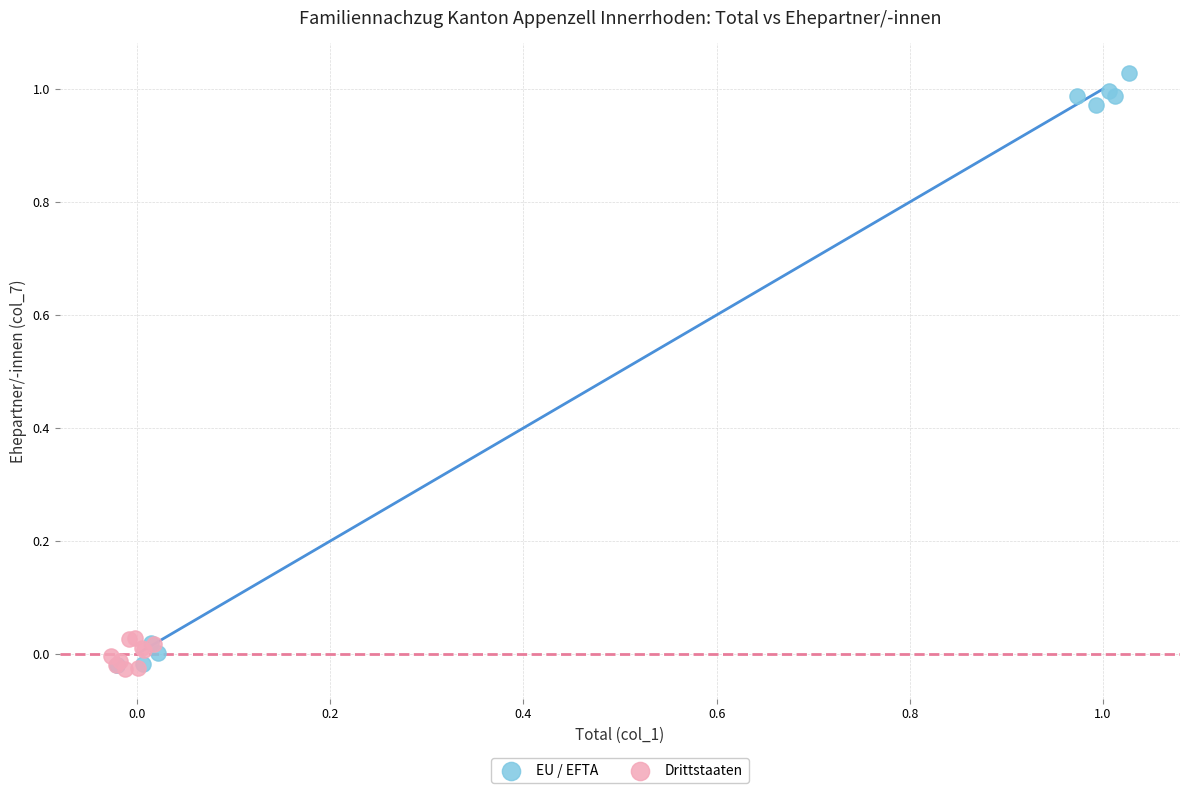

What are all the series names shown in the legend?

EU / EFTA, Drittstaaten